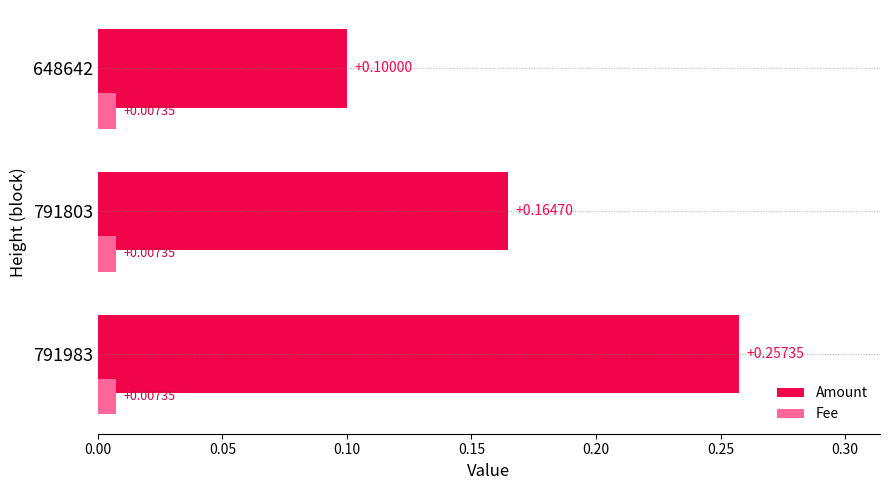

Rank the series at 791803 from highest to lowest value.

Amount, Fee